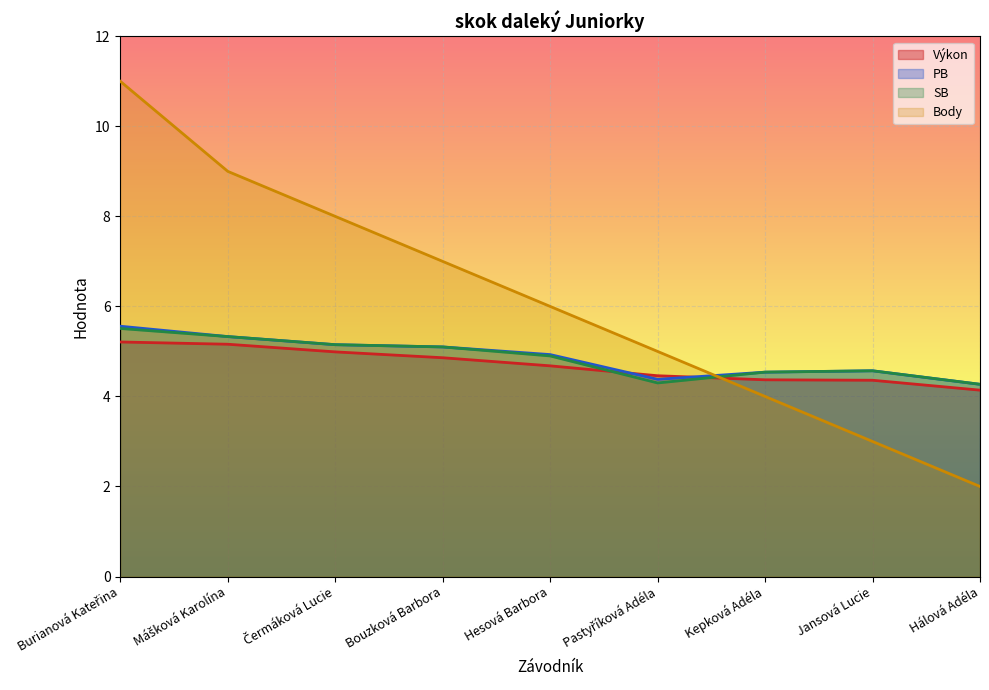

How many interior local valleys does the SB series have?

1